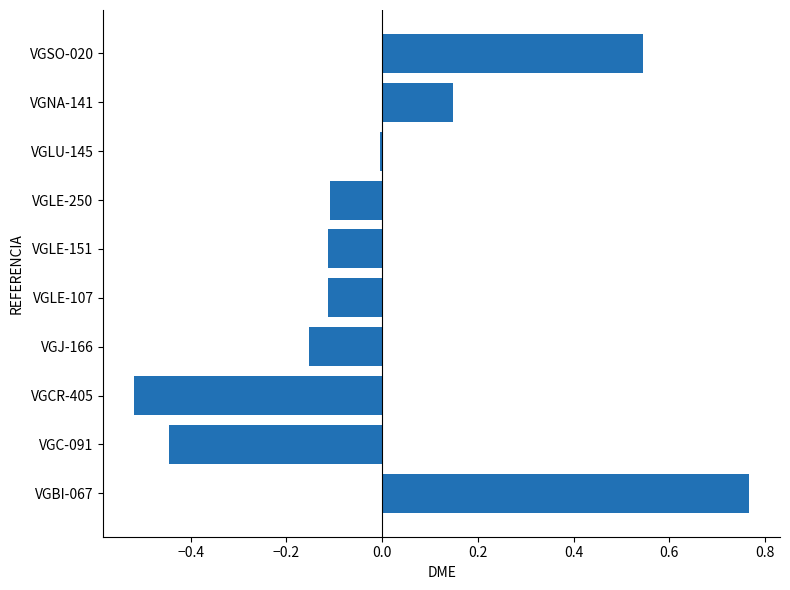

What is the difference between the maximum and minimum values?

1.3